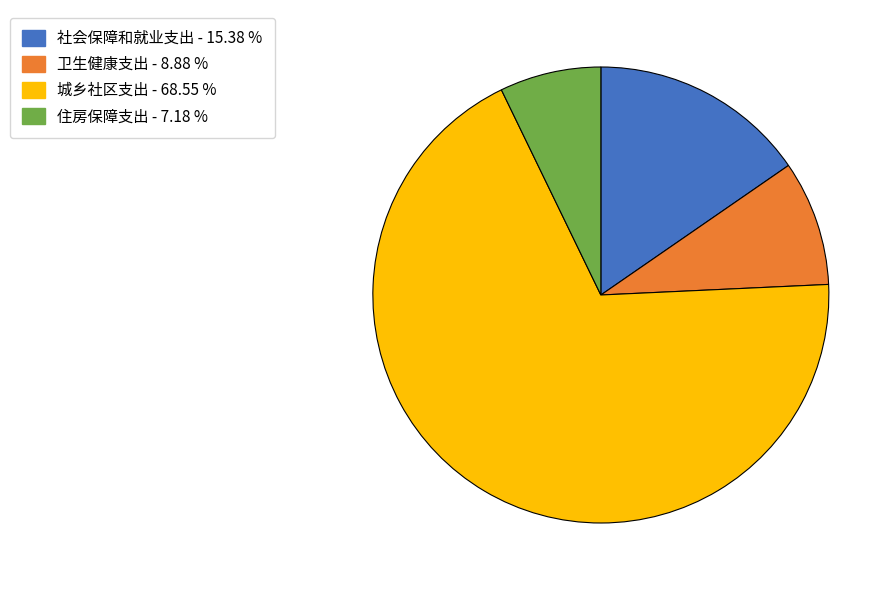

Rank the categories by value from lowest to highest.

住房保障支出, 卫生健康支出, 社会保障和就业支出, 城乡社区支出